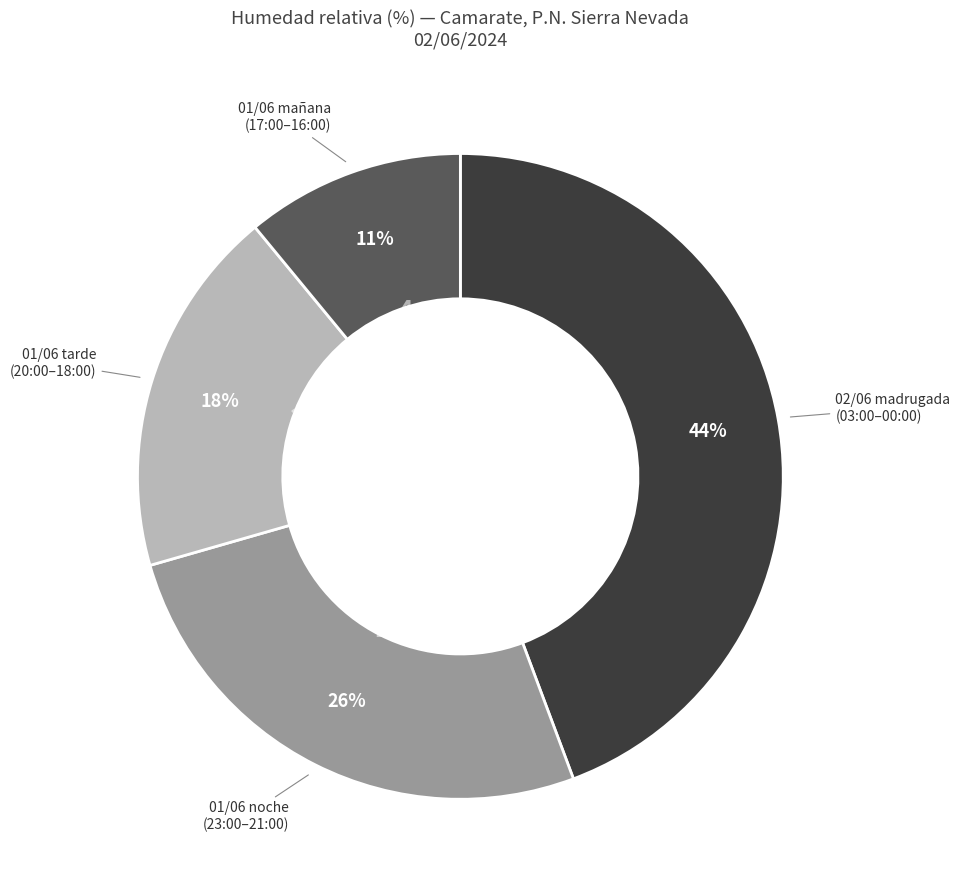

Count the number of slices in the pie.

4